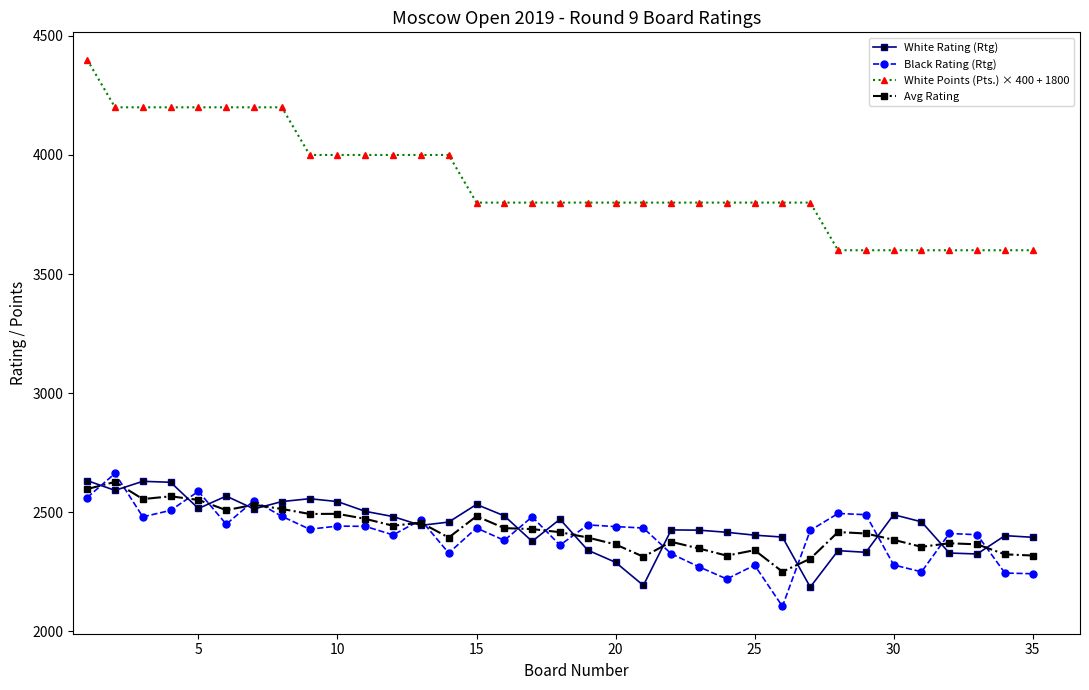

True or false: Avg Rating has more than 0 points higher than both neighbors.

True